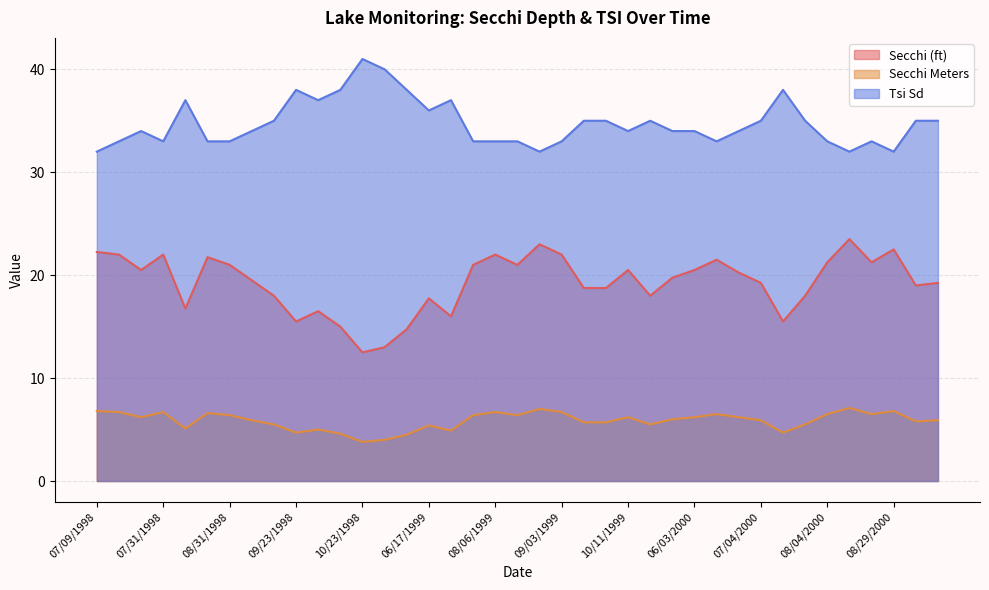

The Secchi (ft) series shows 21.0 at 08/20/1999. True or false?

True